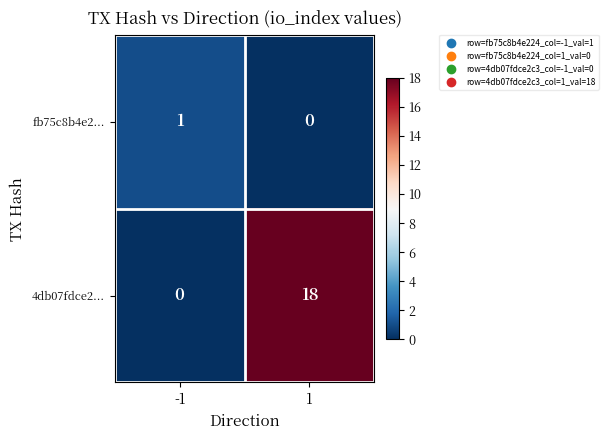

Is it true that 4db07fdce2... equals 30 at 1?

False